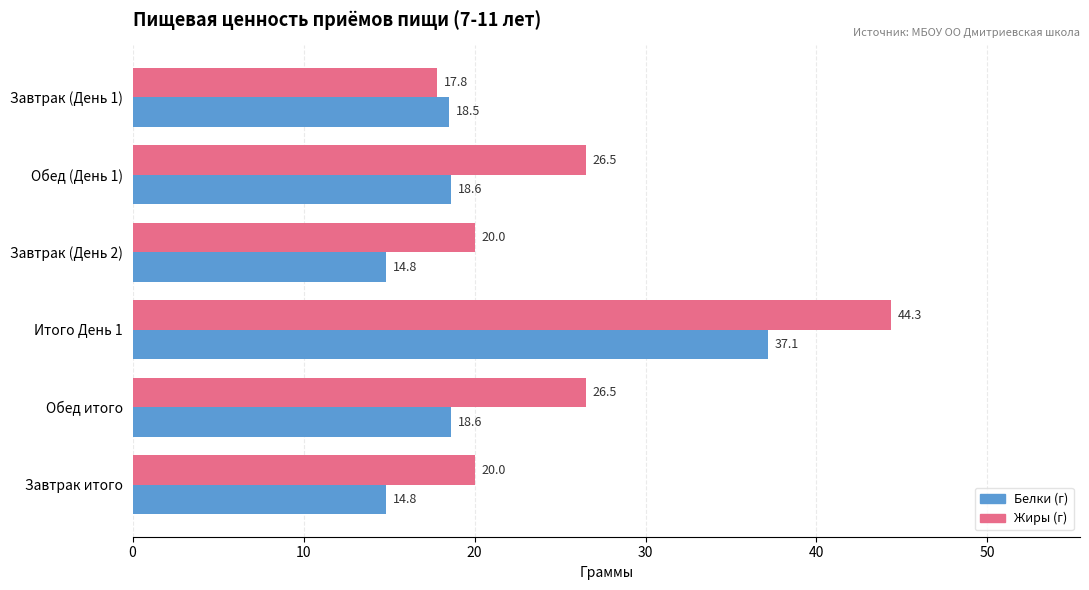

True or false: Жиры (г) has a value of 9.2 at Завтрак (День 2).

False